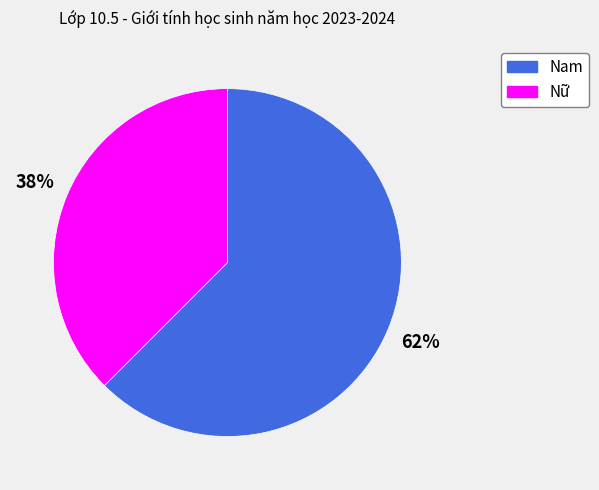

What is the majority slice?

Nam